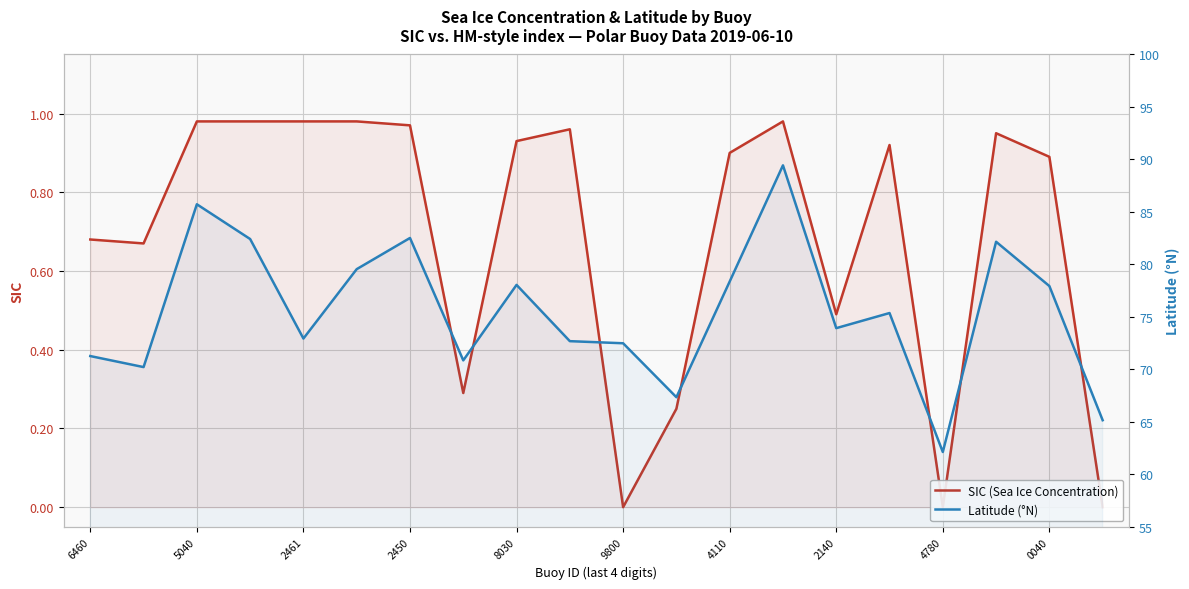

True or false: Latitude (°N) and SIC (Sea Ice Concentration) intersect in this chart.

False